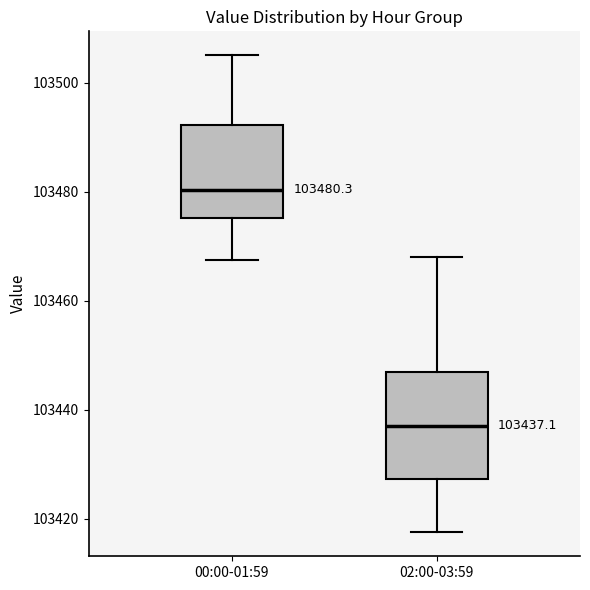

Comparing the boxes themselves (not the whiskers), which one is the tallest?

02:00-03:59